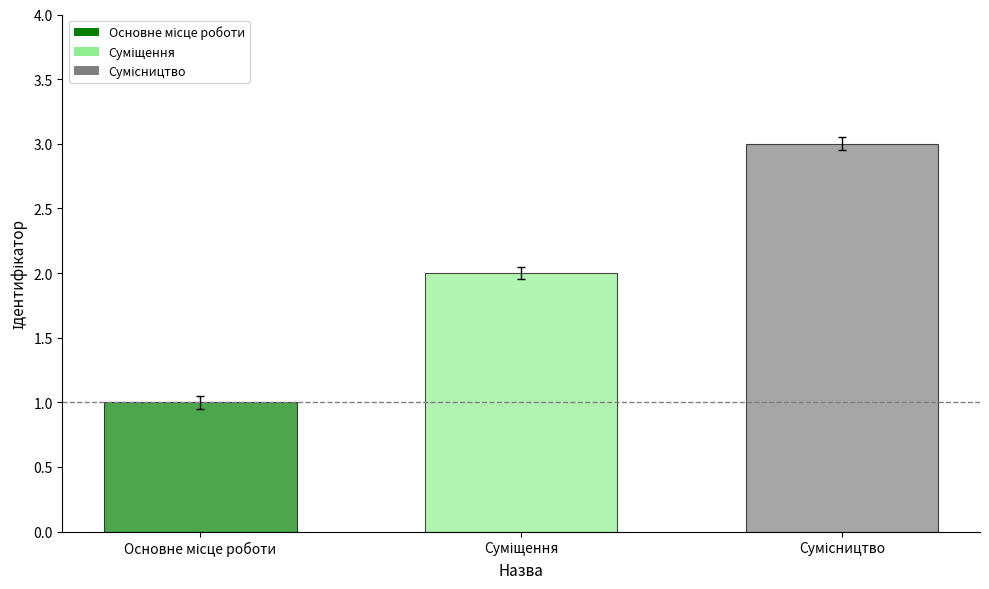

What is the maximum value shown in the chart?

3